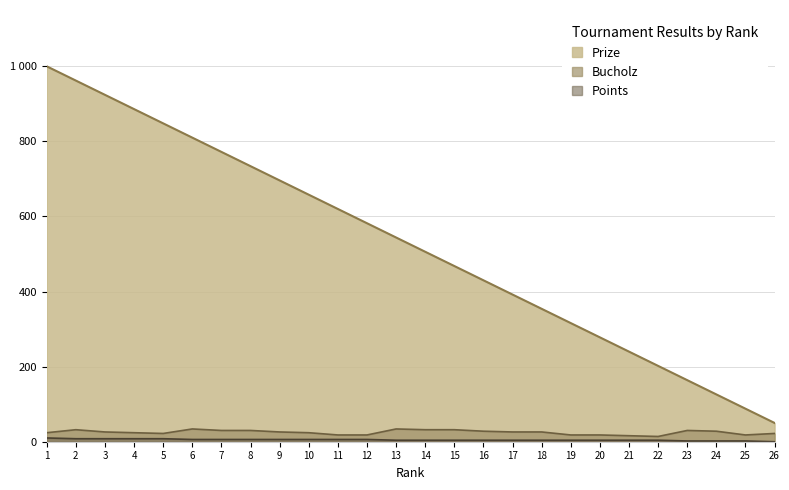

Between 22 and 21, which is larger?

21